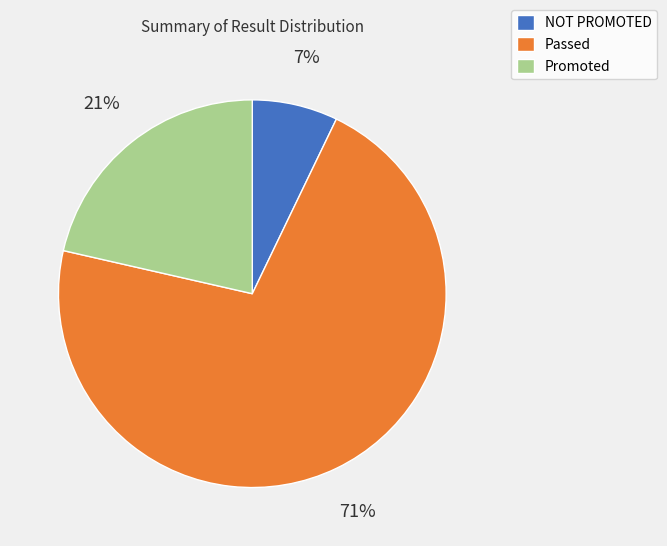

Which has a higher value, Passed or Promoted?

Passed